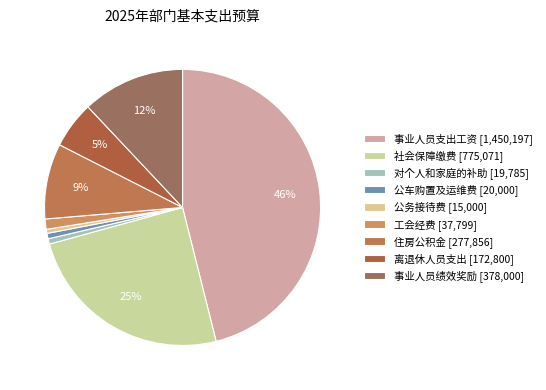

How many slices are in this pie chart?

9